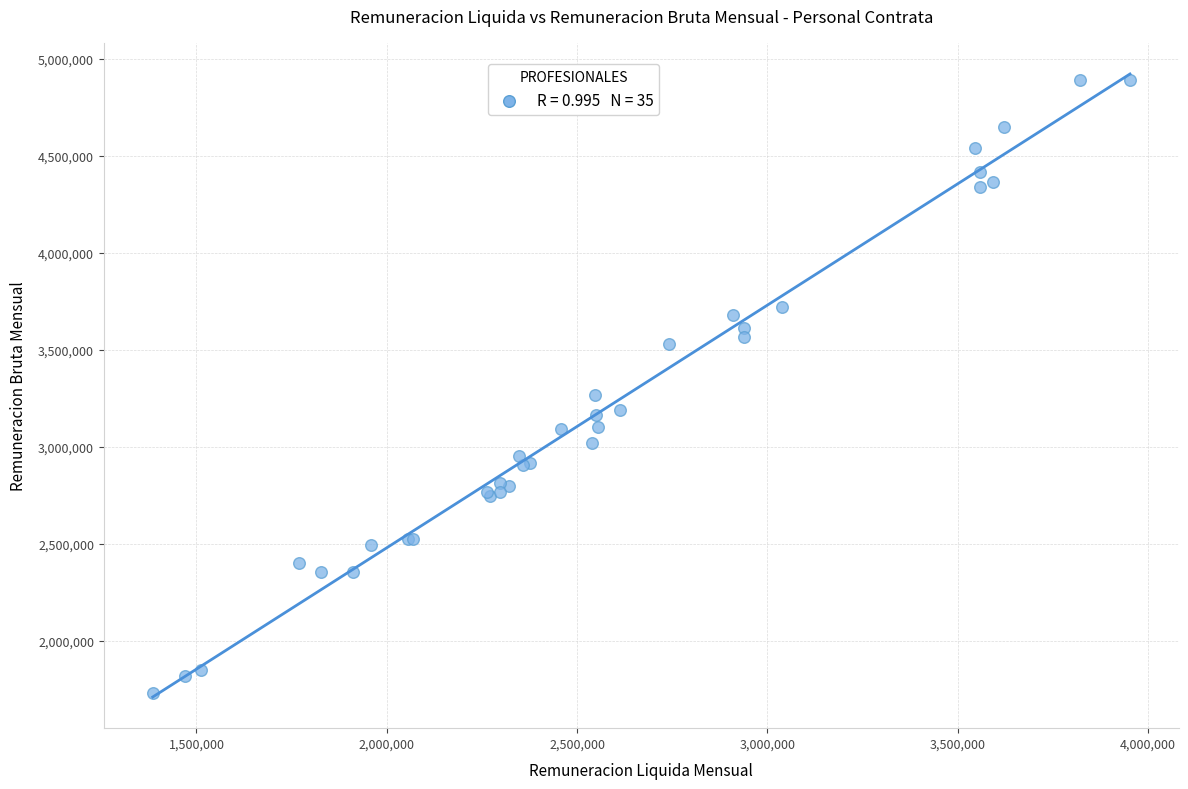

What Y value in the scatter plot is closest to 3308491?

3266054